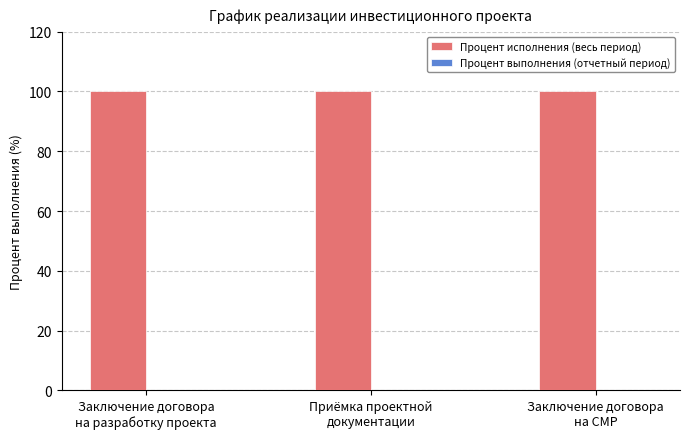

Between Заключение договора
на разработку проекта and Приёмка проектной
документации, which series saw the biggest shift?

Процент исполнения (весь период)